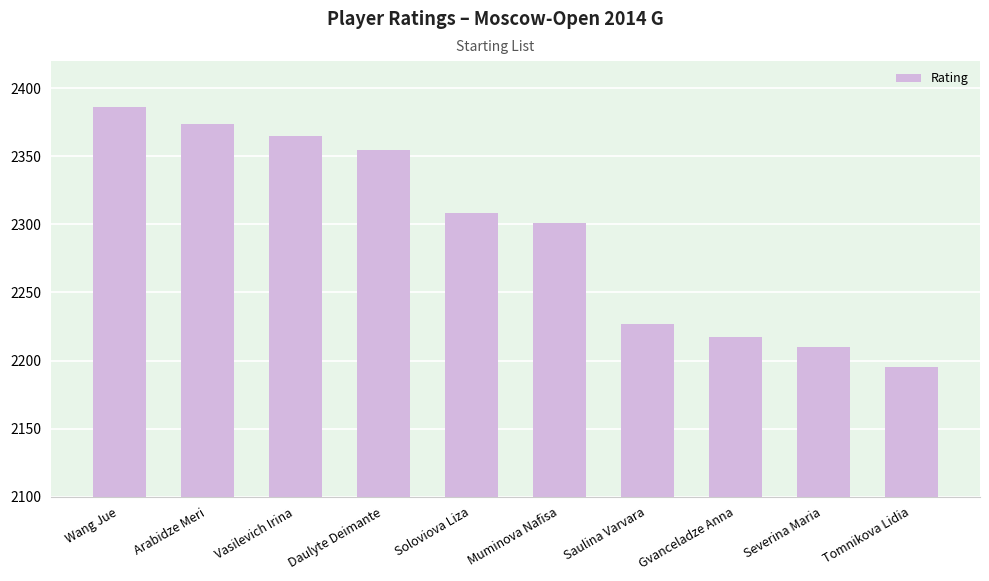

Approximately how many times larger is the value at Muminova Nafisa compared to Arabidze Meri?

1.0